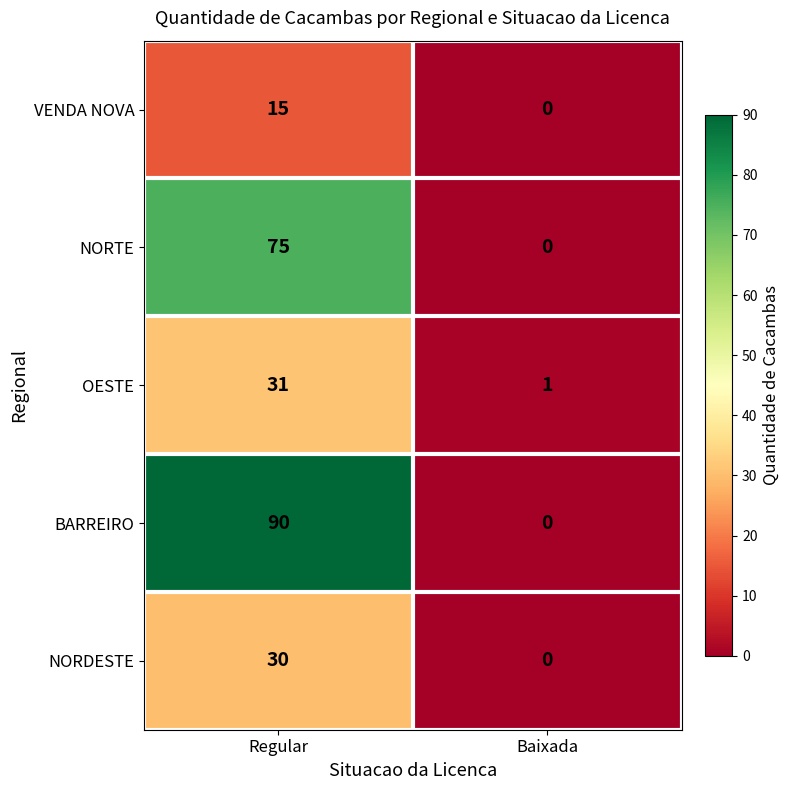

What is the total value across all series at Baixada?

1